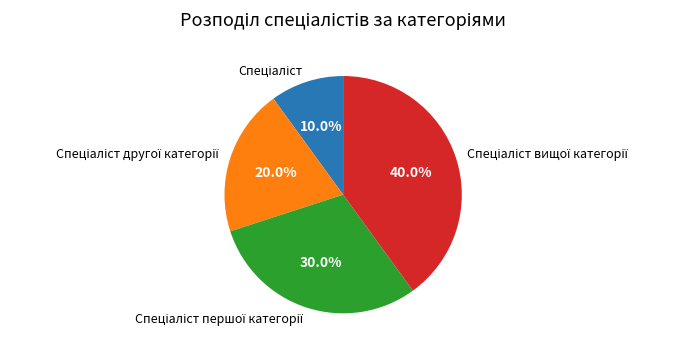

Is there a majority slice in this chart?

No